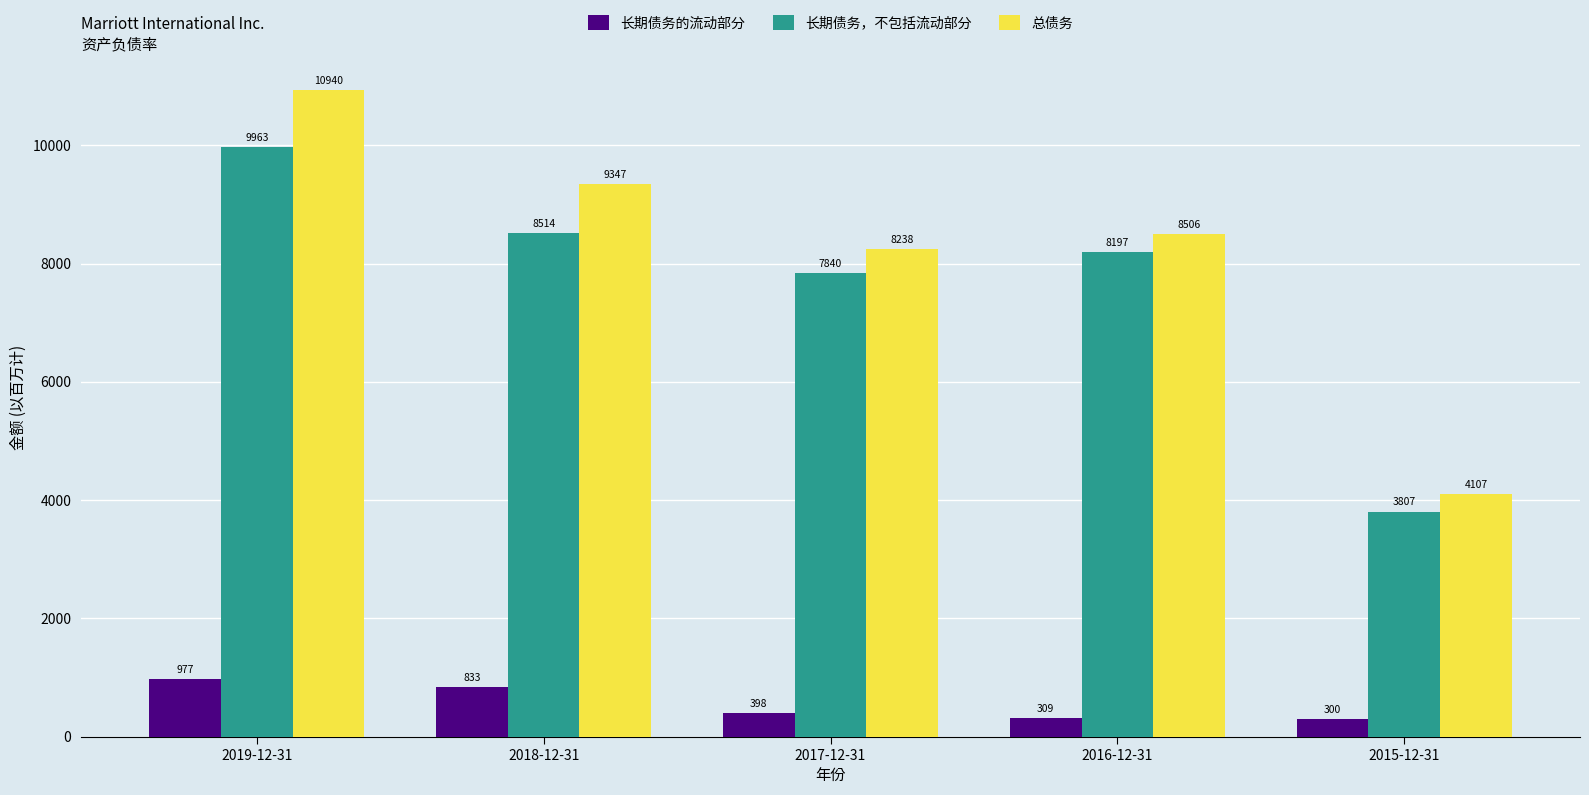

What is the difference between the highest and lowest values at 2016-12-31?

8197